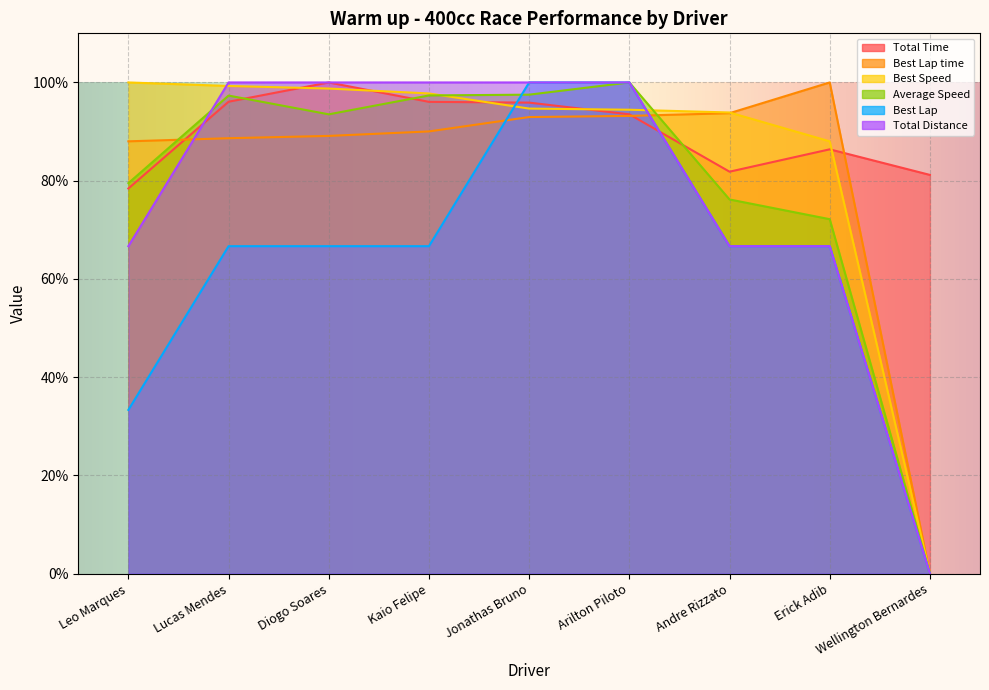

Which has a higher value, Leo Marques or Wellington Bernardes?

Wellington Bernardes